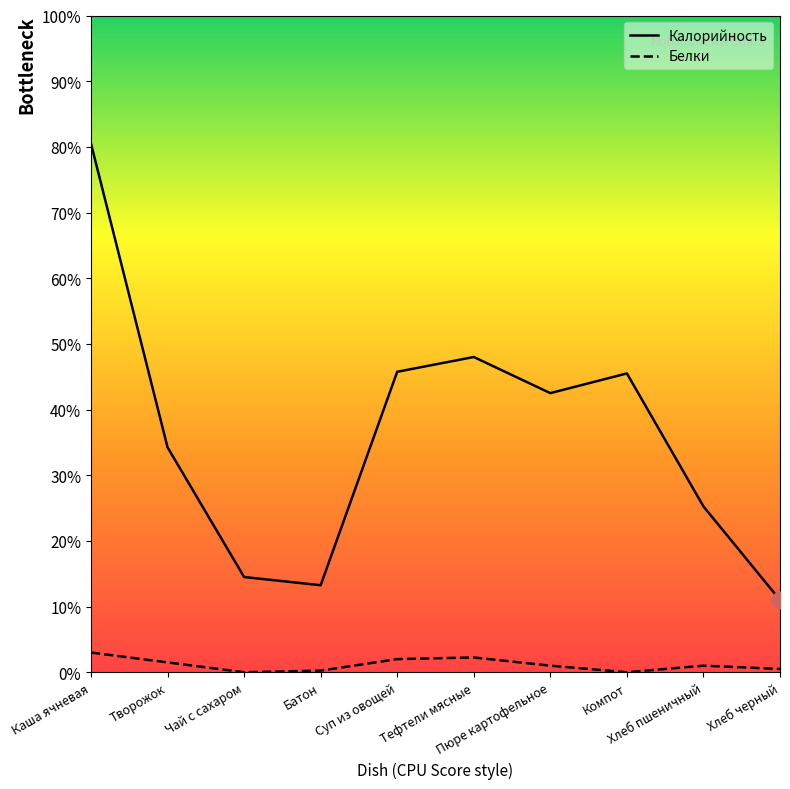

Where is Белки nearest to the value 6?

Творожок